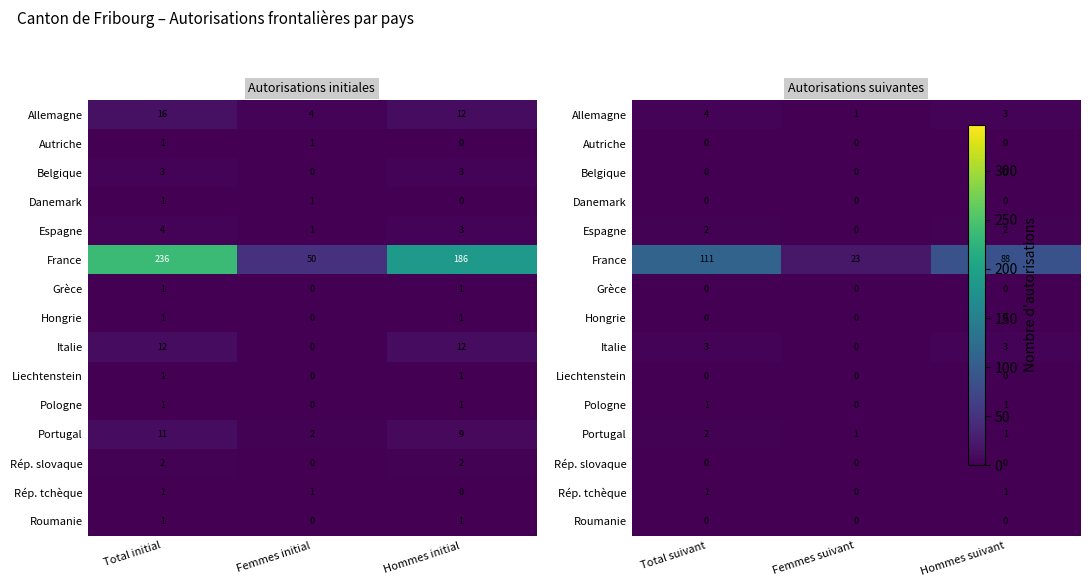

Which series has the widest spread of values?

France